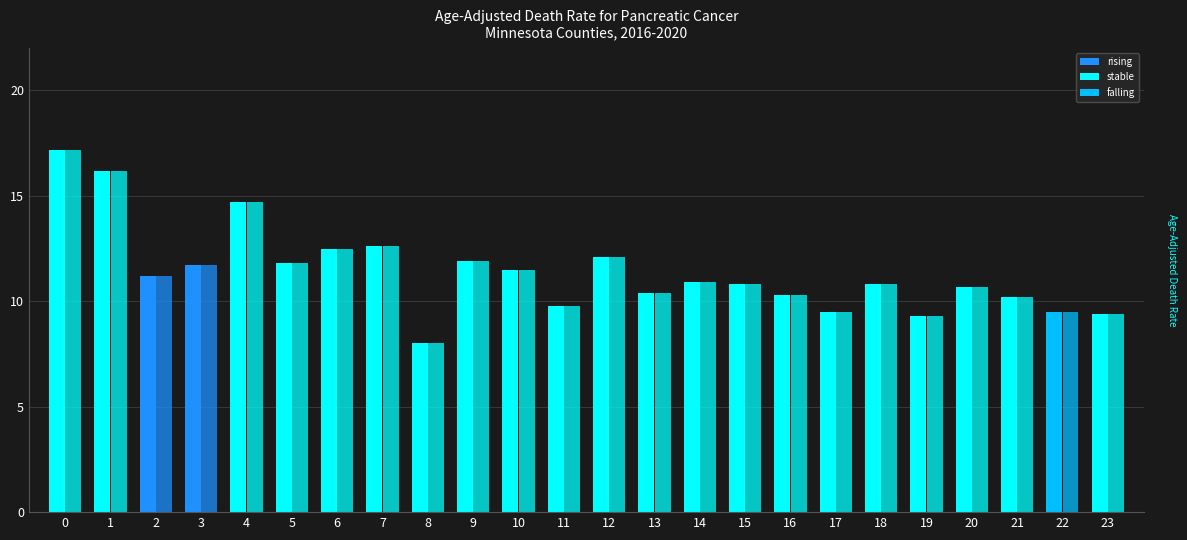

How many data points does each series have?

24